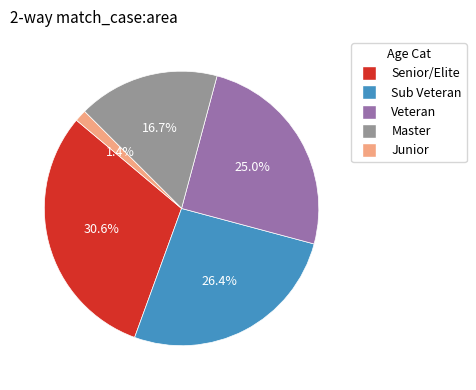

Count the number of slices in the pie.

5